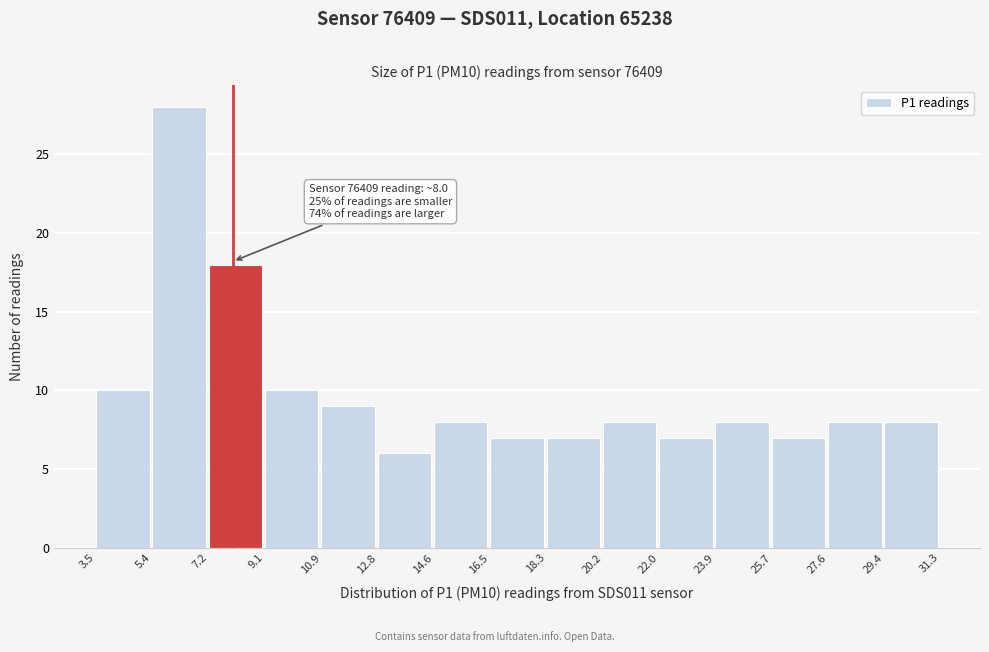

Over which range of the x-axis is the bar tallest?

5.4 to 7.2